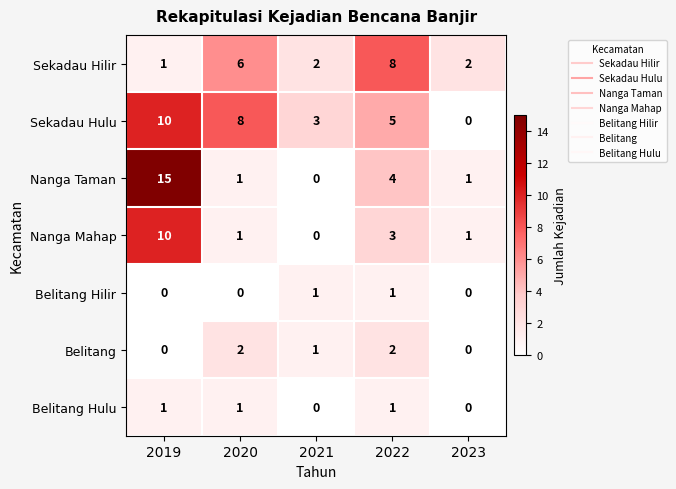

Which series has the largest total across all categories?

Sekadau Hulu